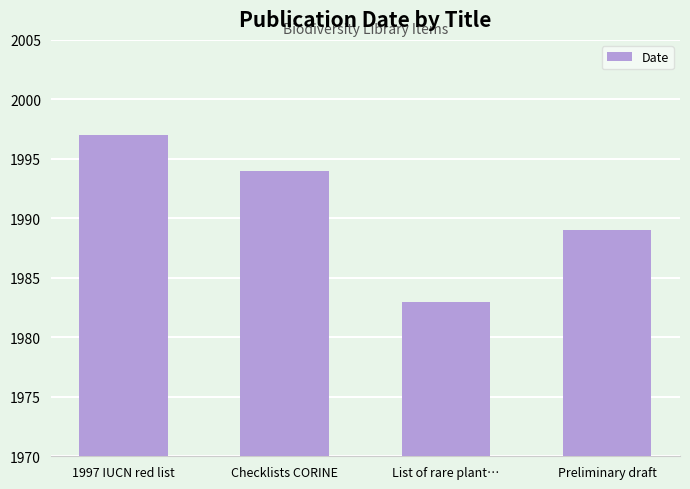

How many bars are there in total?

4